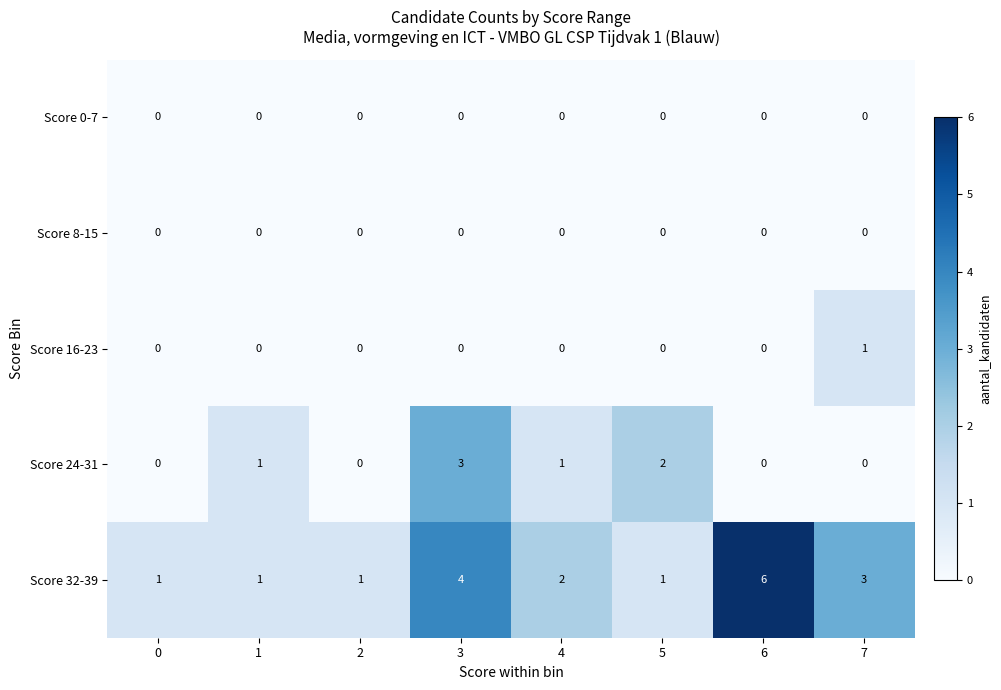

Which label corresponds to the largest value in the chart?

6